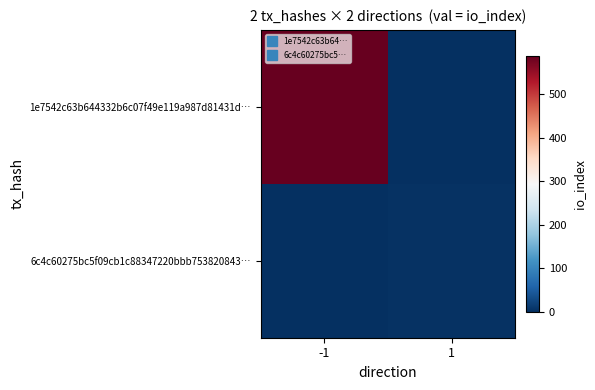

What is the greatest value displayed?

588